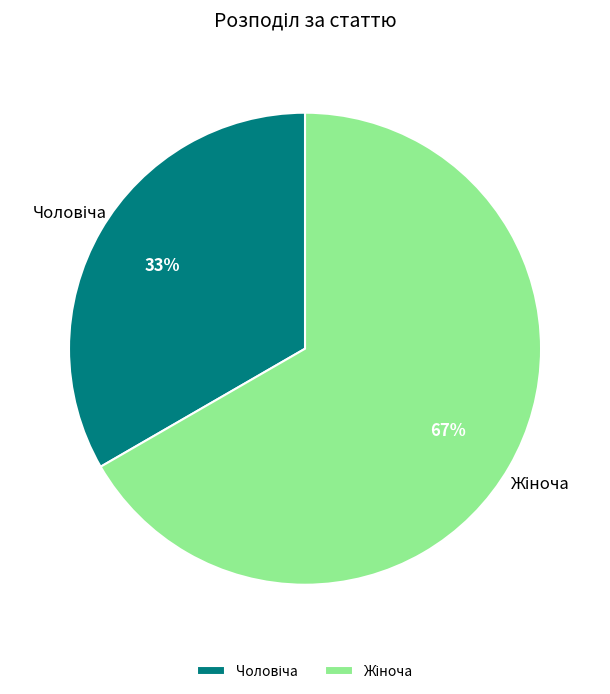

Is there a majority slice in this chart?

Yes